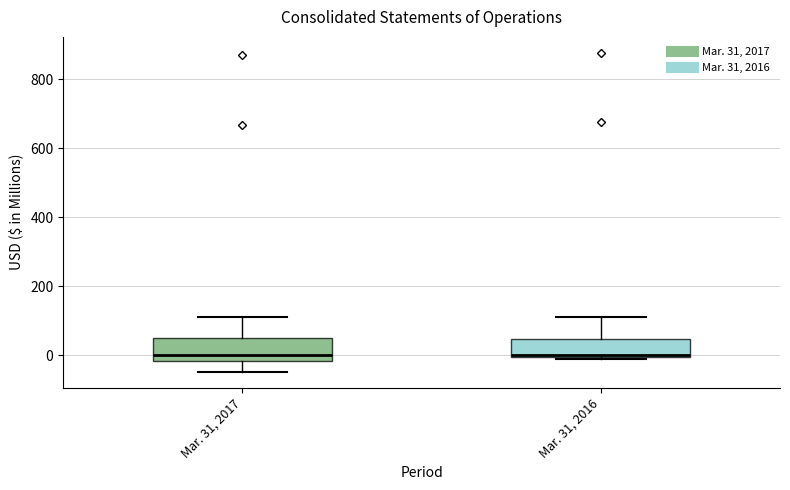

Reading left to right, read every box against the y-axis: the position of its median line, the range the box covers, and the ends of its whiskers. The values are not printed on the chart, so give them approximately, as read against the axis.

Mar. 31, 2017: median 0, box -20 to 40, whiskers -40 to 120
Mar. 31, 2016: median 0 (just above the box's lower edge), box 0 to 40, whiskers 0 to 120